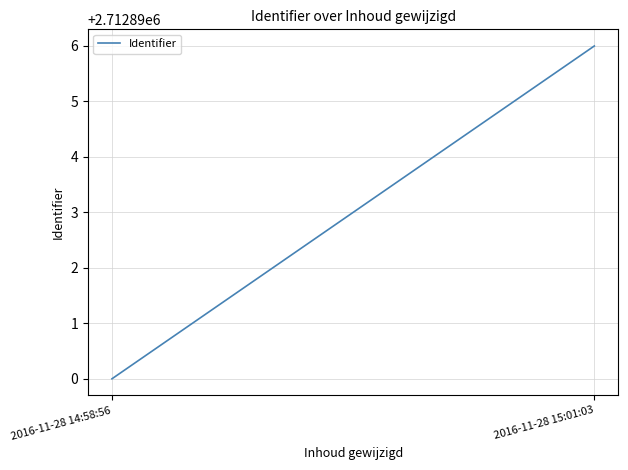

True or false: the data shows 3876772 at 2016-11-28 14:58:56.

False